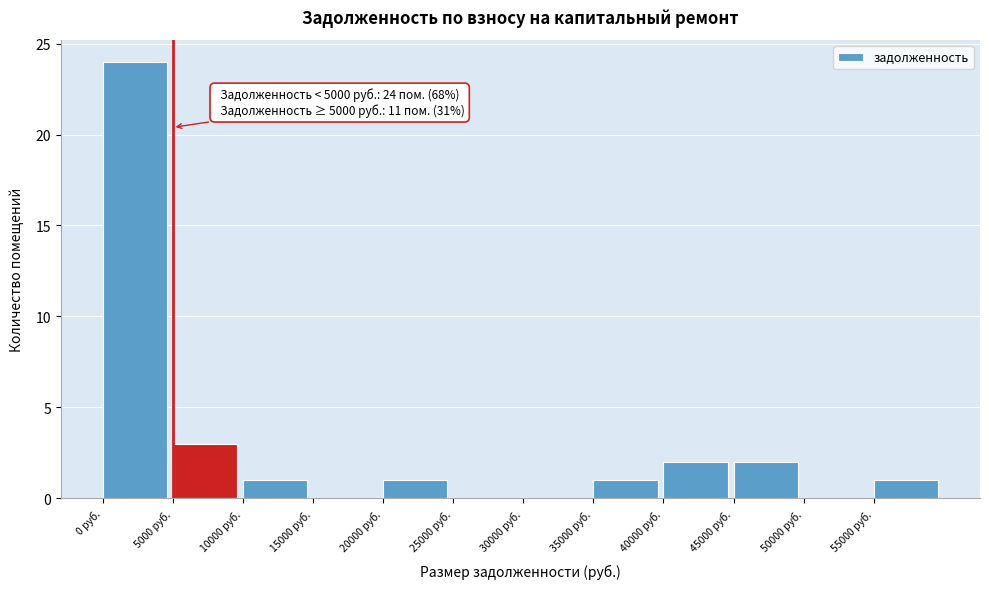

Which range on the x-axis has the tallest bar?

0 to 5000